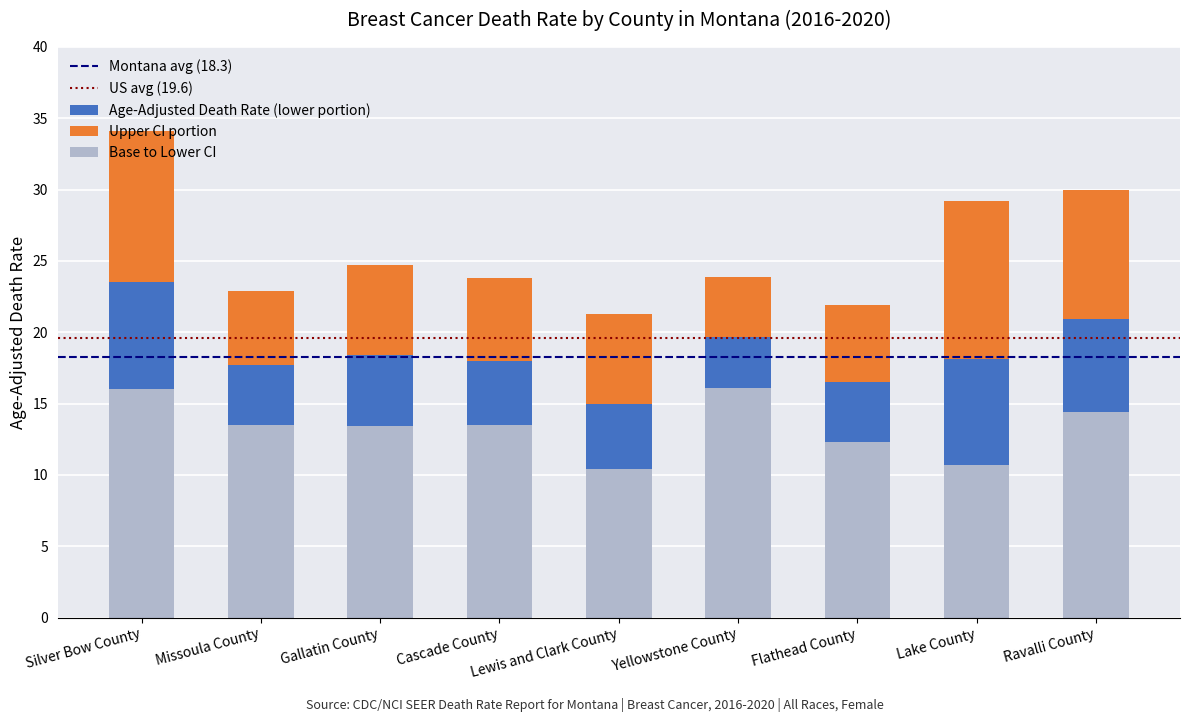

Count the number of data series in this chart.

3